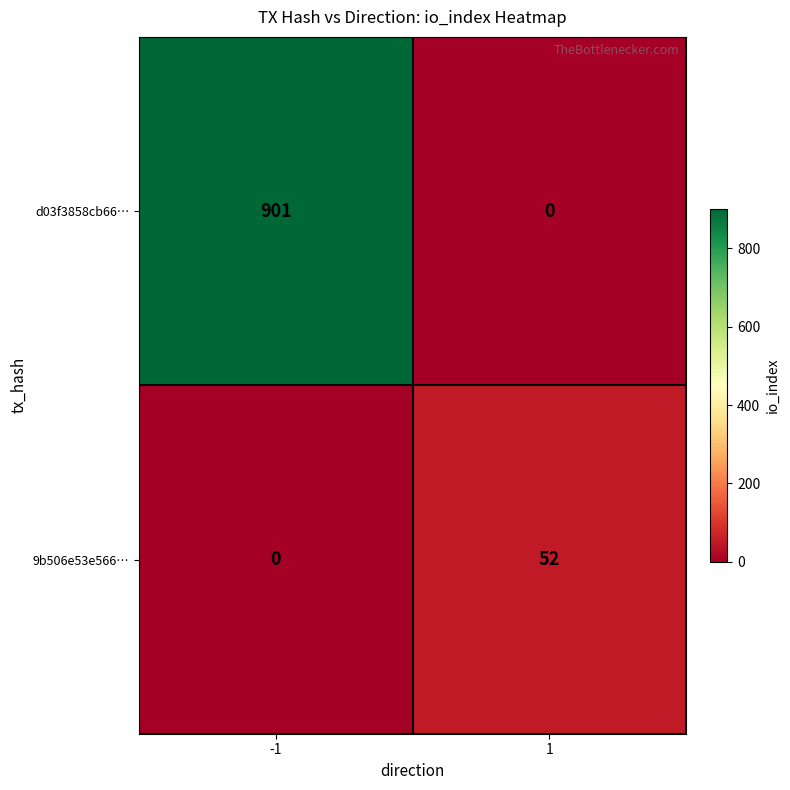

What is the total value across all series at -1?

901